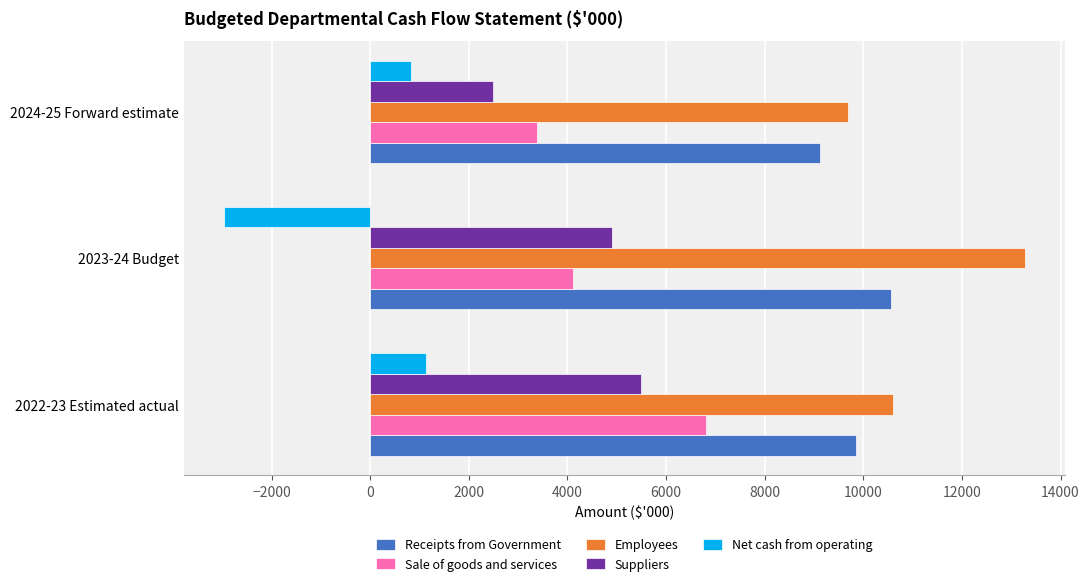

Count the number of data series in this chart.

5